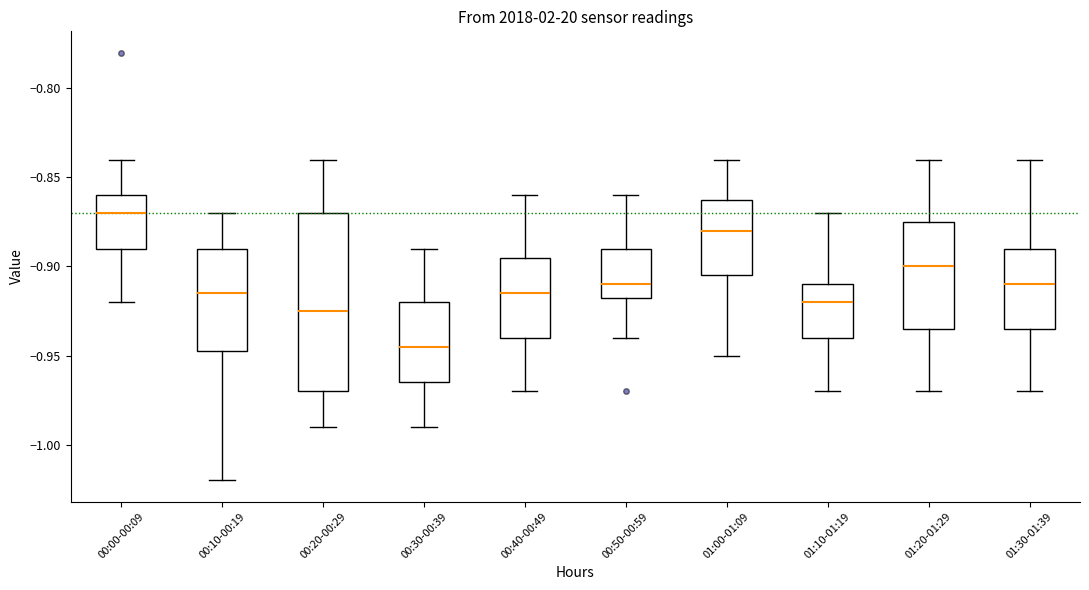

Where does the lower whisker of the box for 00:10-00:19 end on the y-axis? The values are not printed on the chart, so give them approximately, as read against the axis.

-1.020